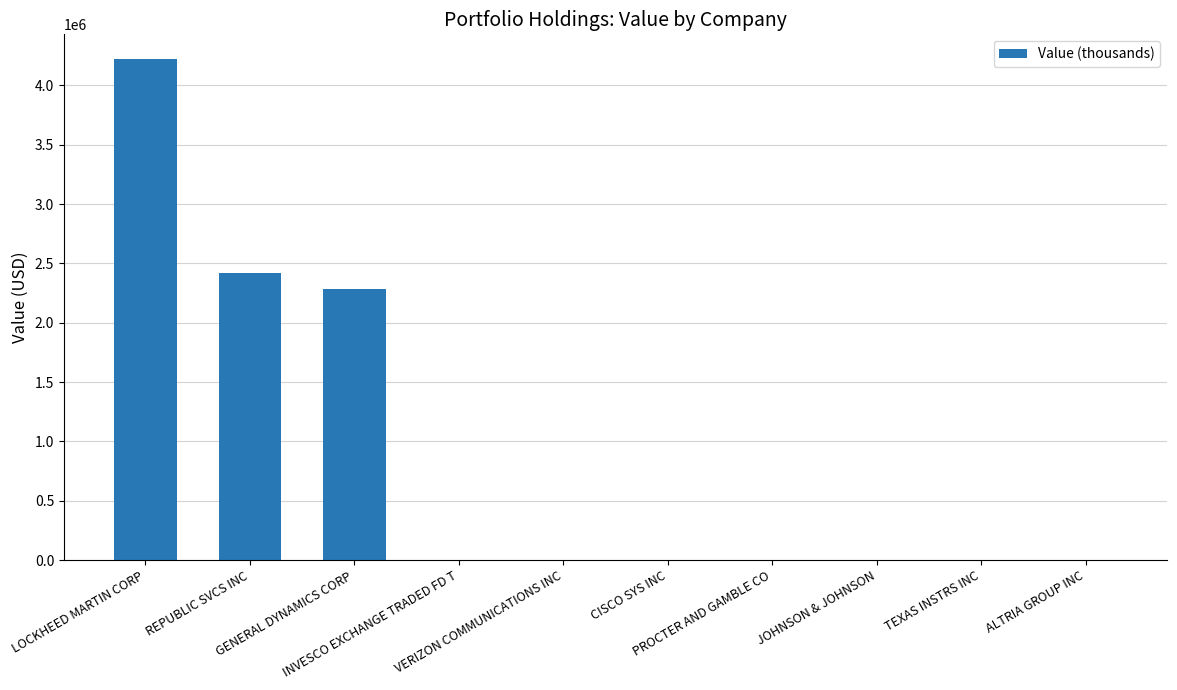

The chart shows a value of -2186686 at PROCTER AND GAMBLE CO. True or false?

False